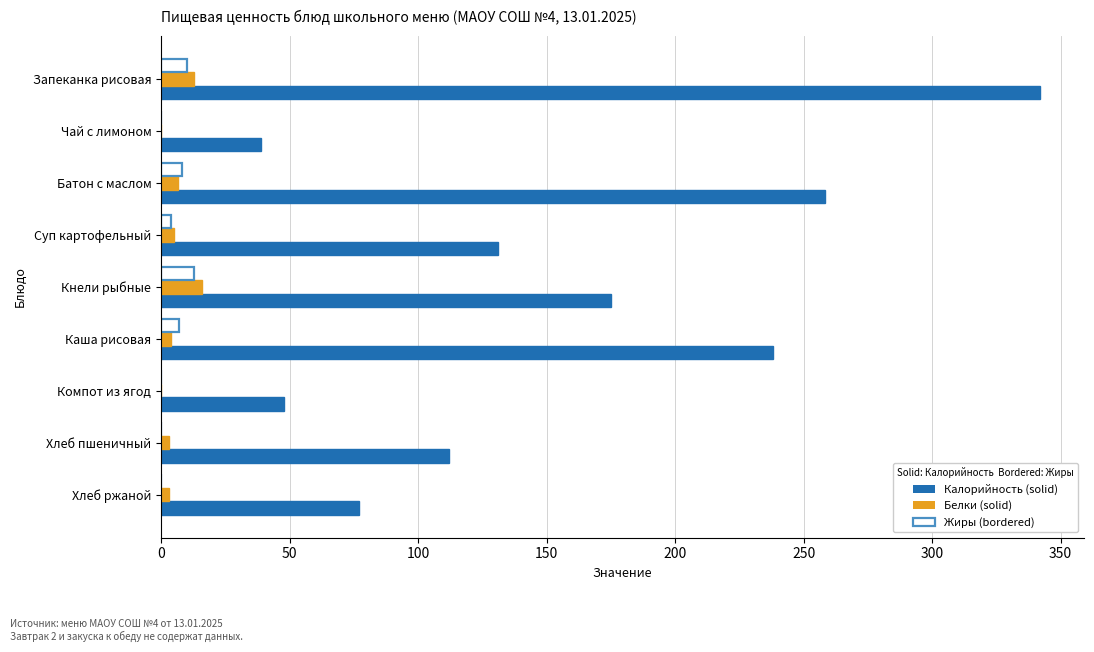

What is the greatest value displayed?

342.0